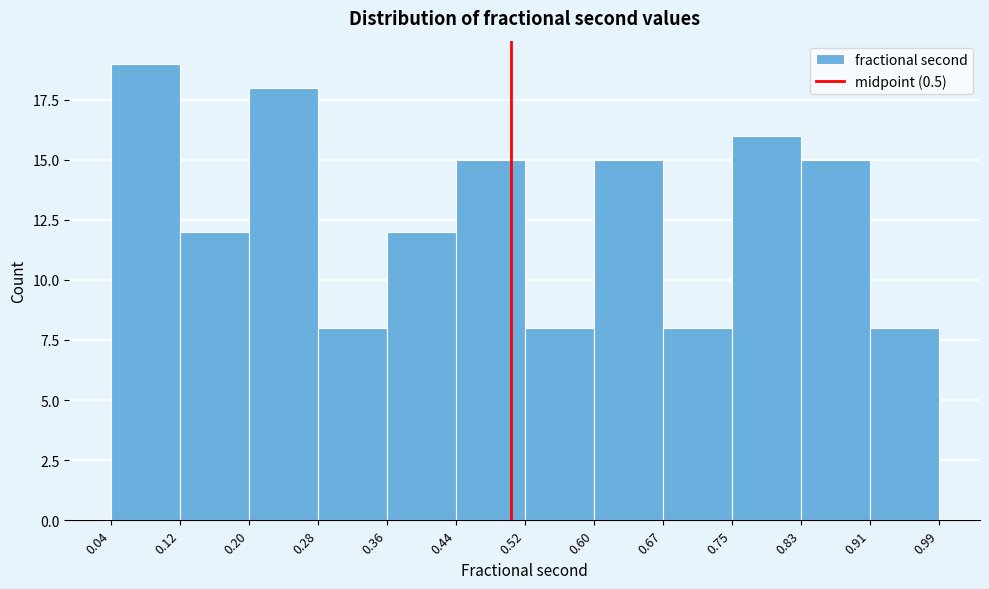

How tall is the bar that spans 0.75 to 0.83 on the x-axis? The values are not printed on the chart, so give them approximately, as read against the axis.

16